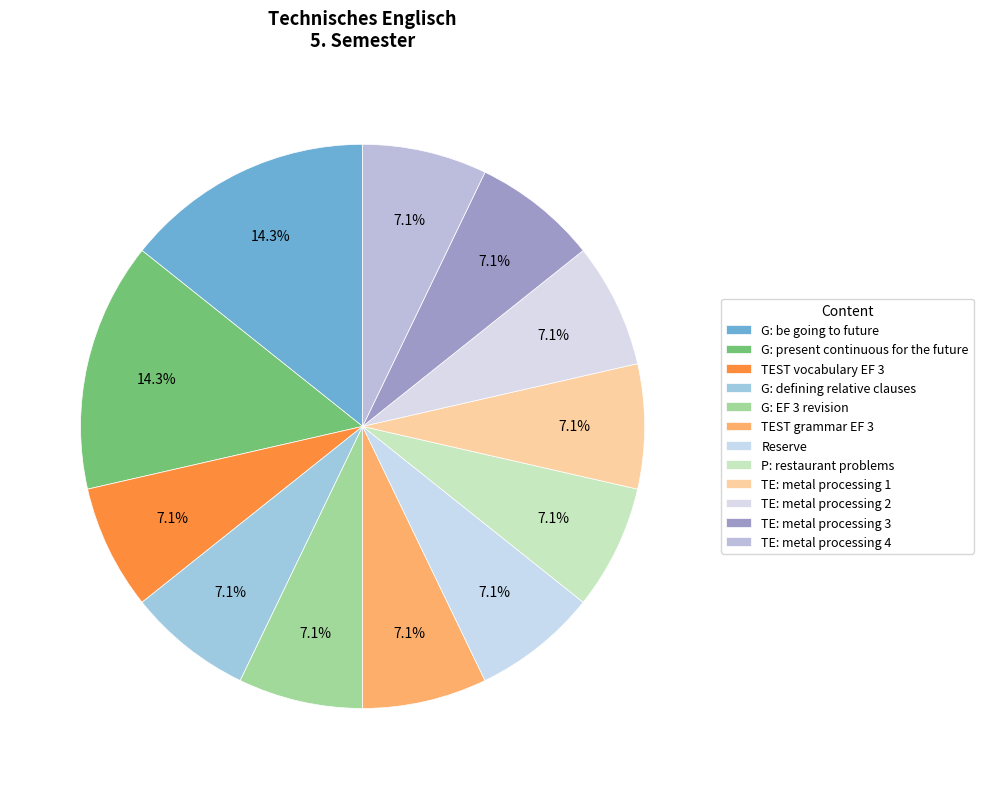

The G: defining relative clauses slice represents 15% of the pie. True or false?

False